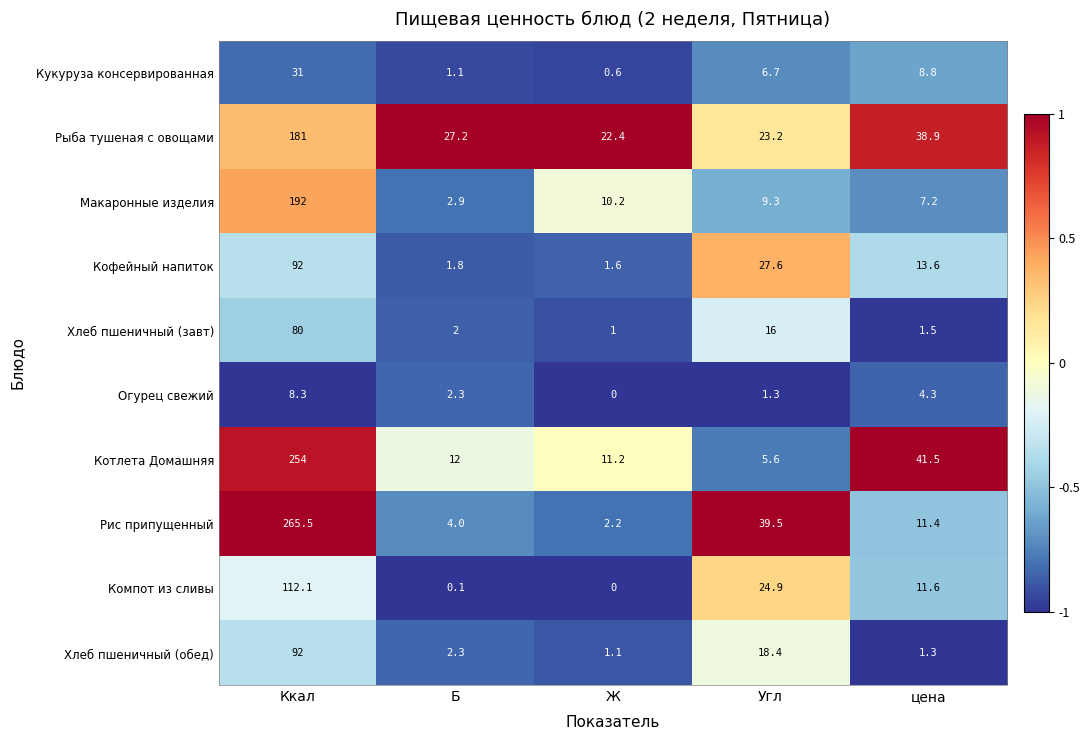

Which label corresponds to the largest value in the chart?

Ккал